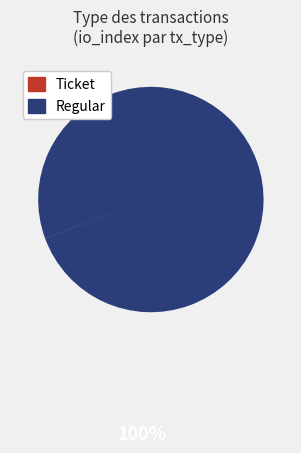

Does any single category account for the majority?

Yes